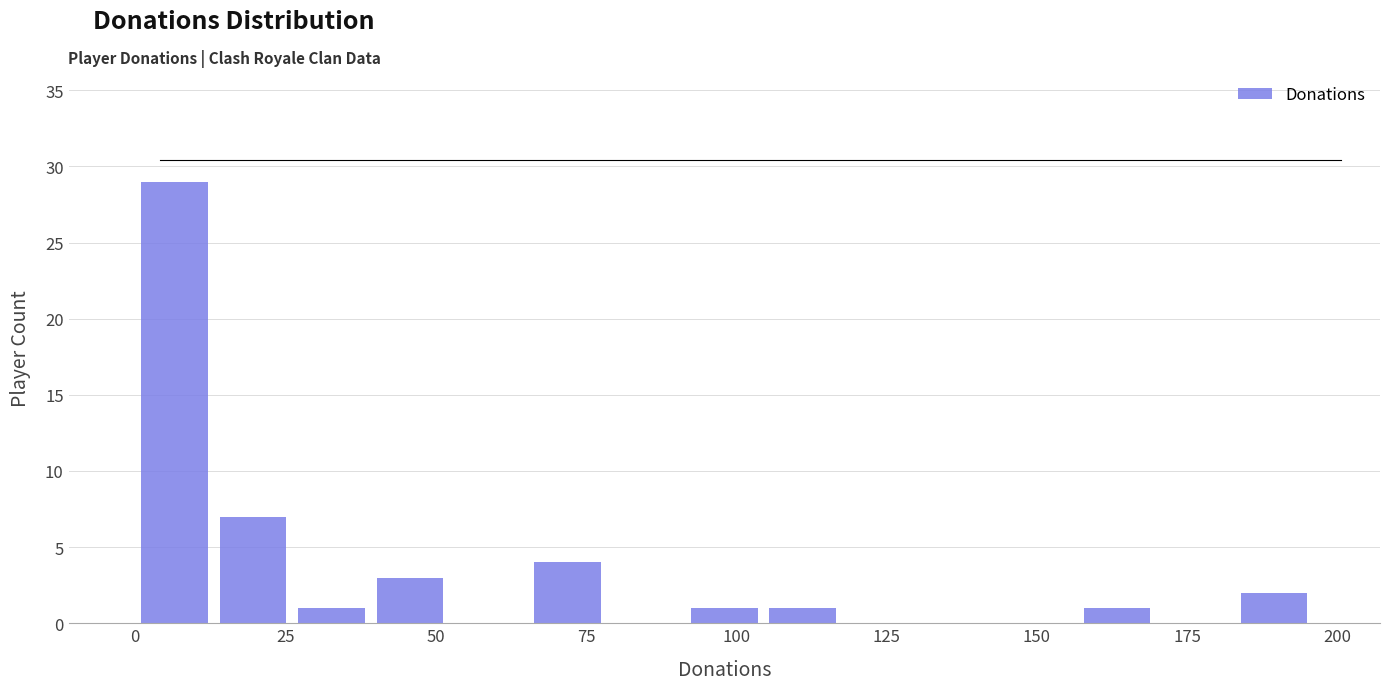

Around what value on the x-axis is the tallest bar? Give the approximate position of its centre, as read against the axis.

5